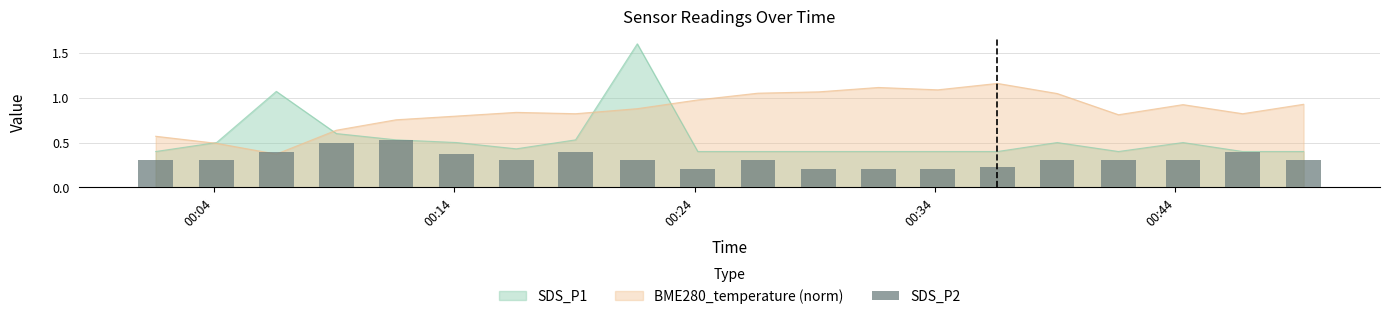

Is it true that the value at 6 is 0.2?

False